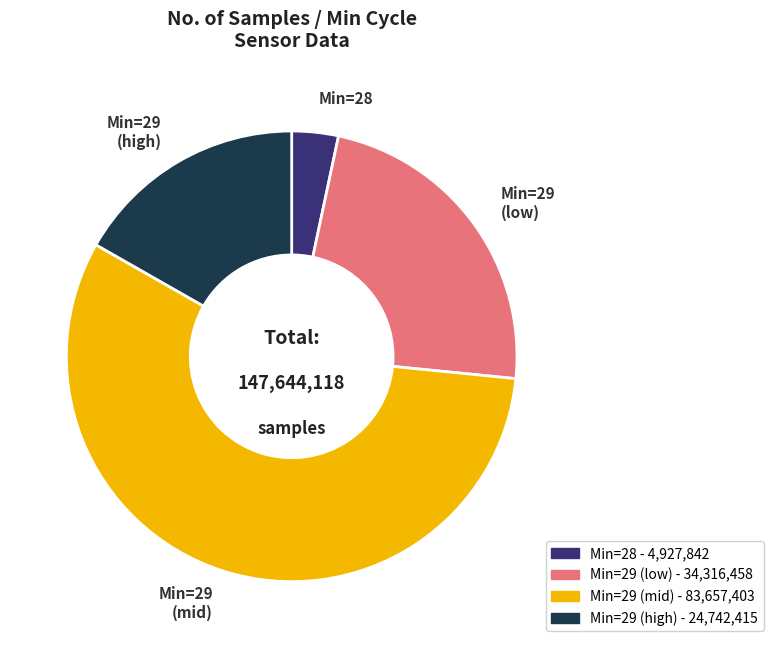

Is there a majority slice in this chart?

Yes